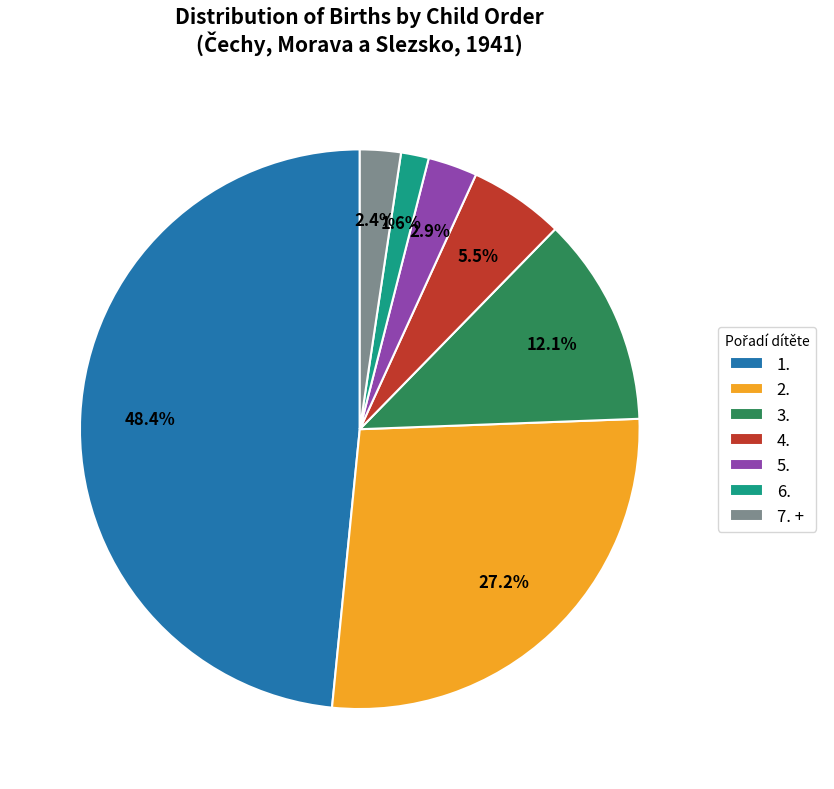

Count the number of slices in the pie.

7